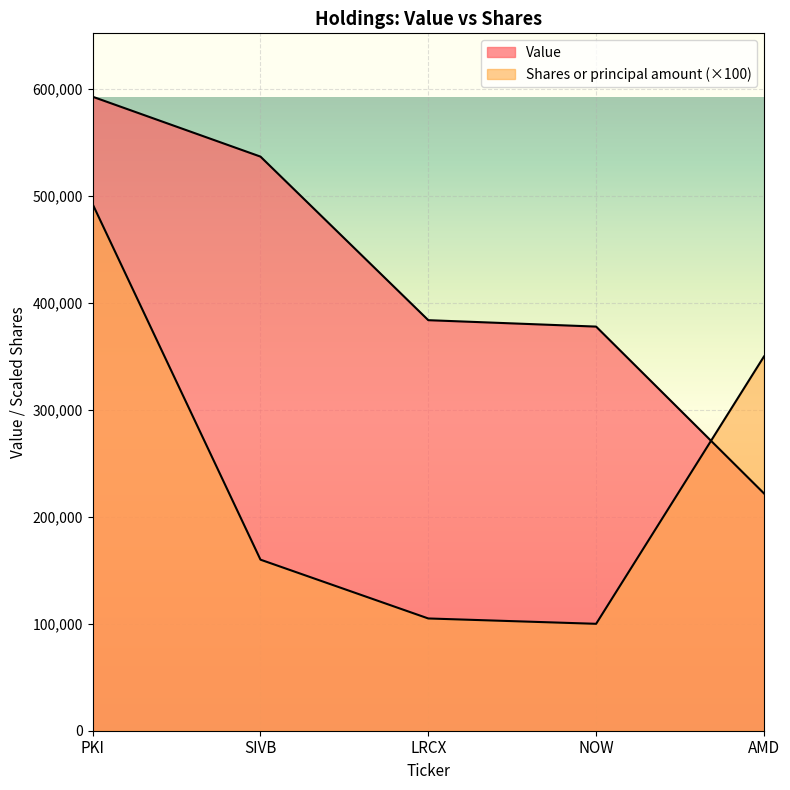

Is the value of Value at NOW greater than the value of Shares or principal amount at AMD?

Yes